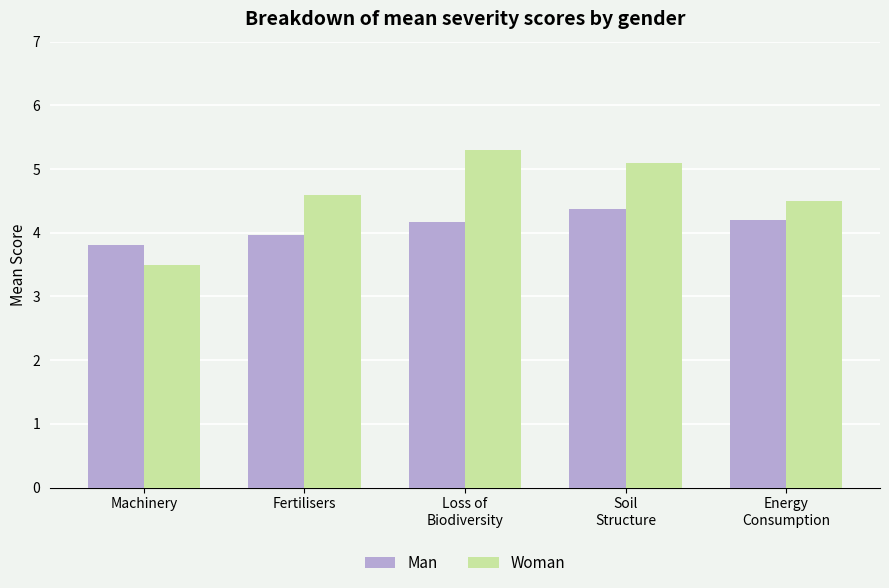

Read the Man value at Soil
Structure.

4.4